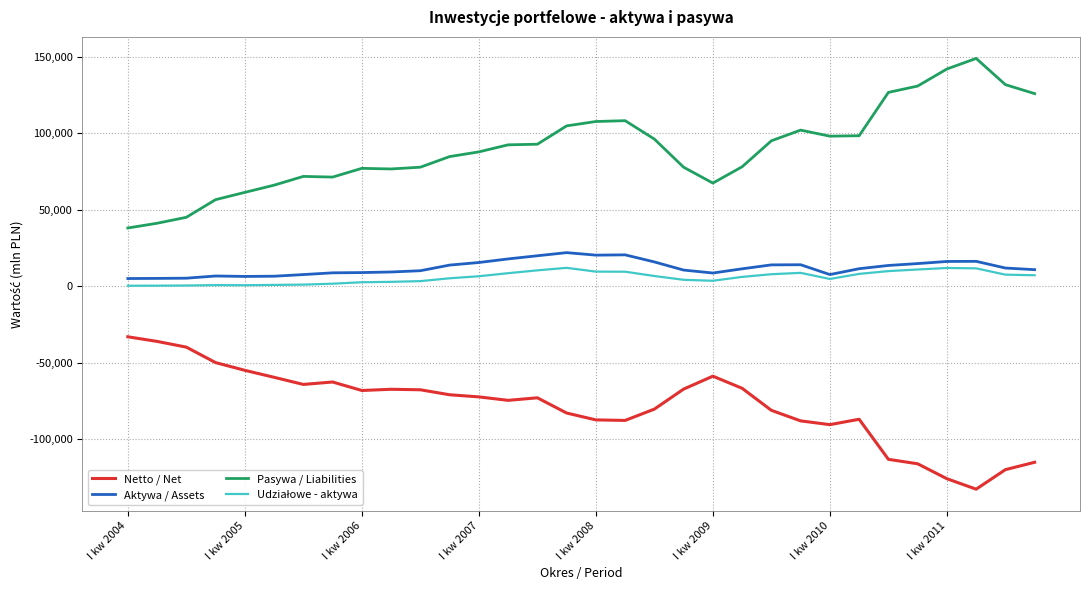

How many series are shown in this chart?

4